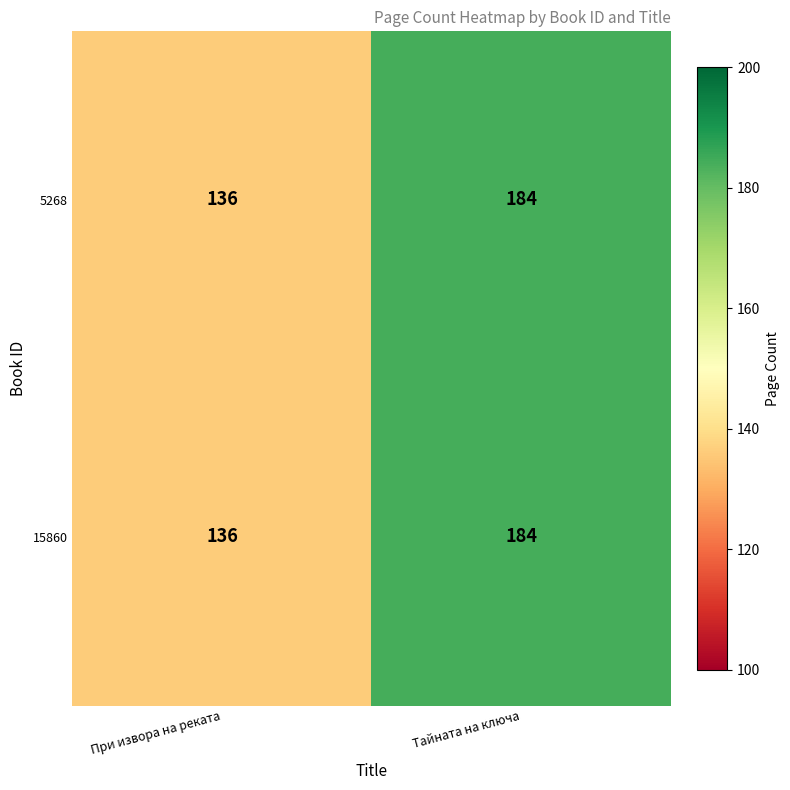

What is the average value of the 5268 series?

160